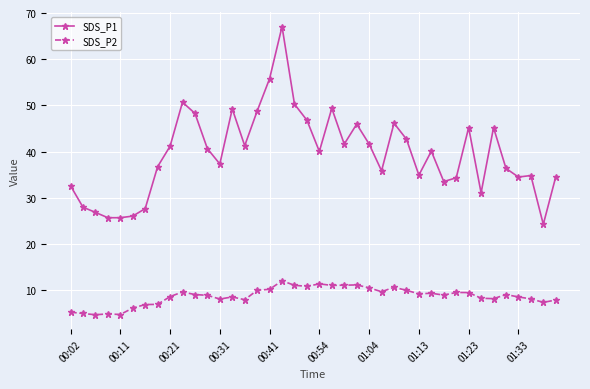

How many categories are shown in the chart?

40